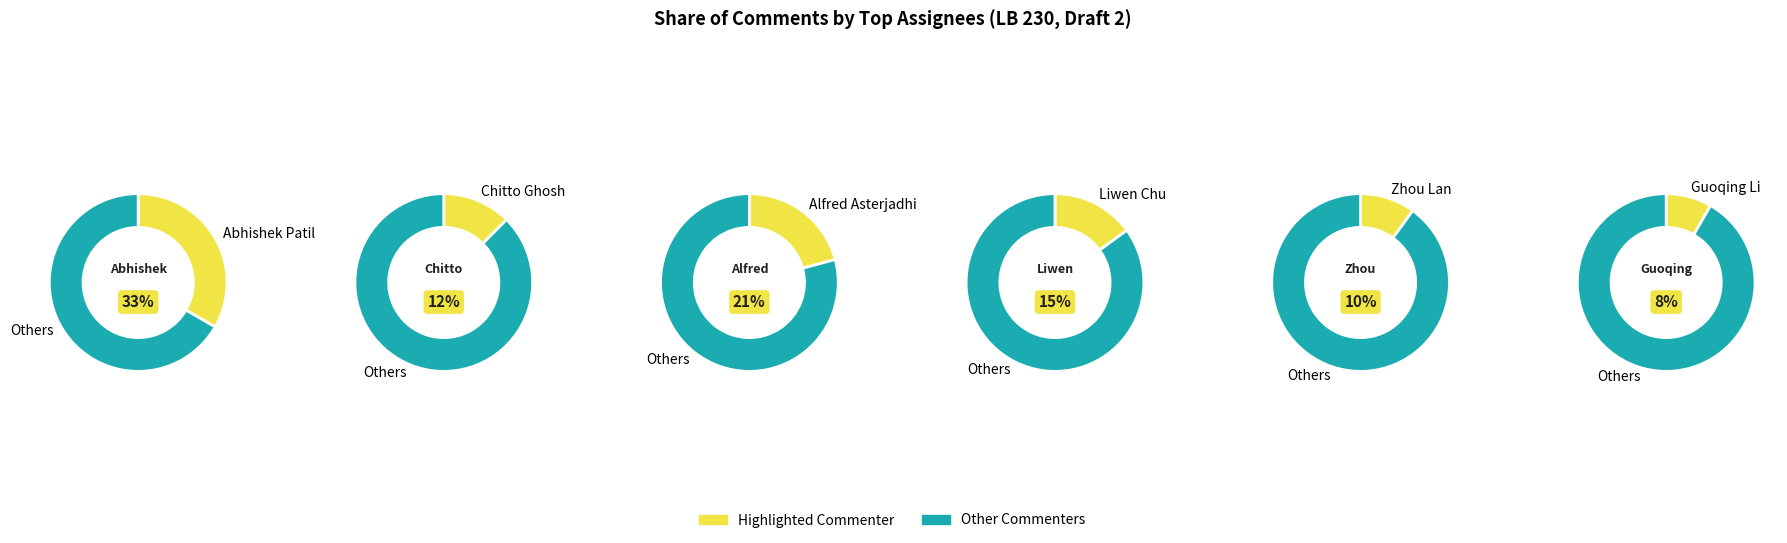

To the nearest percent, what is the combined percentage of Zhou Lan and Abhishek Patil?

43%